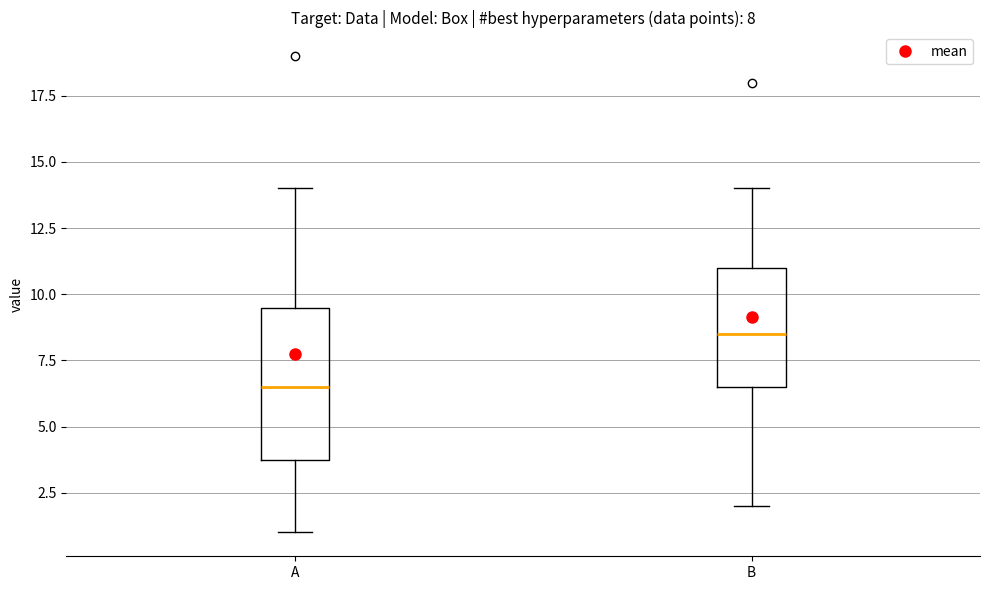

Which box is the tallest, from its lower edge to its upper edge?

A